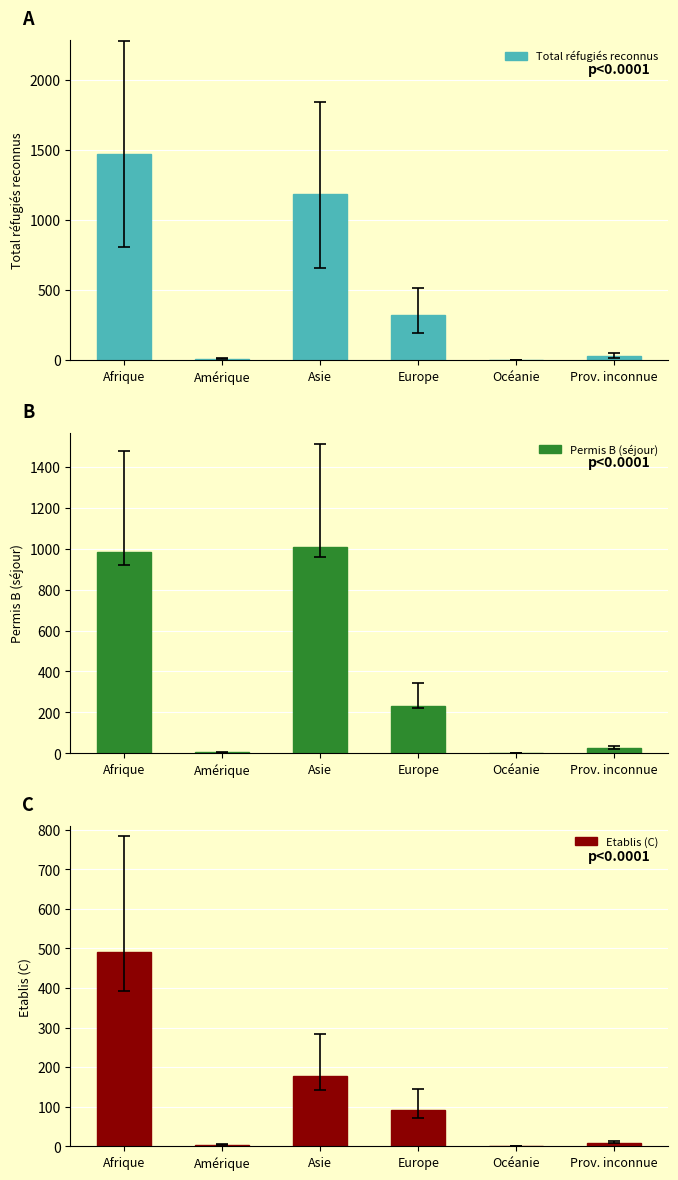

What is the label of the 2nd bar from the right?

Océanie